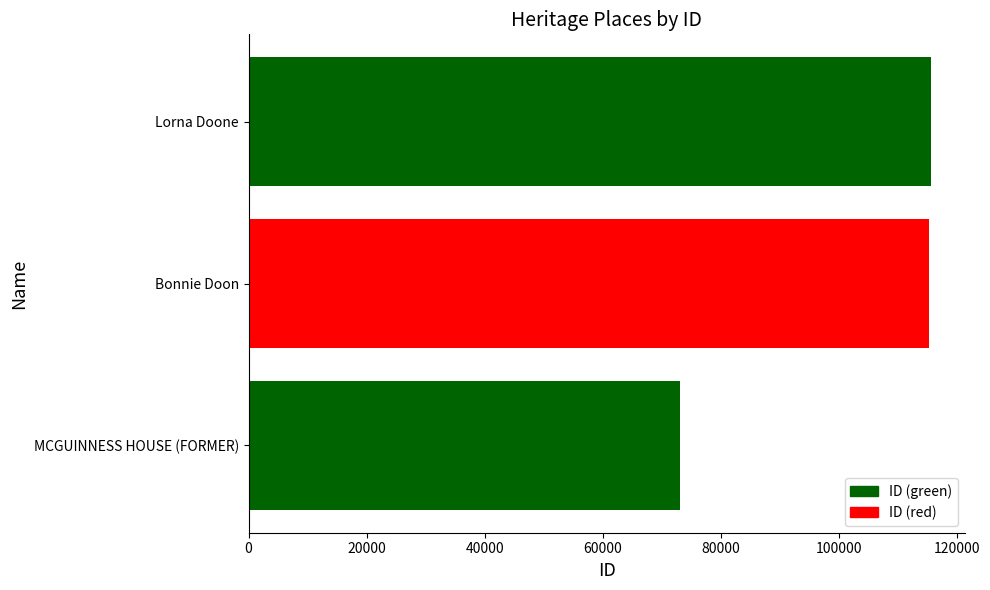

True or false: the data shows 27816 at MCGUINNESS HOUSE (FORMER).

False